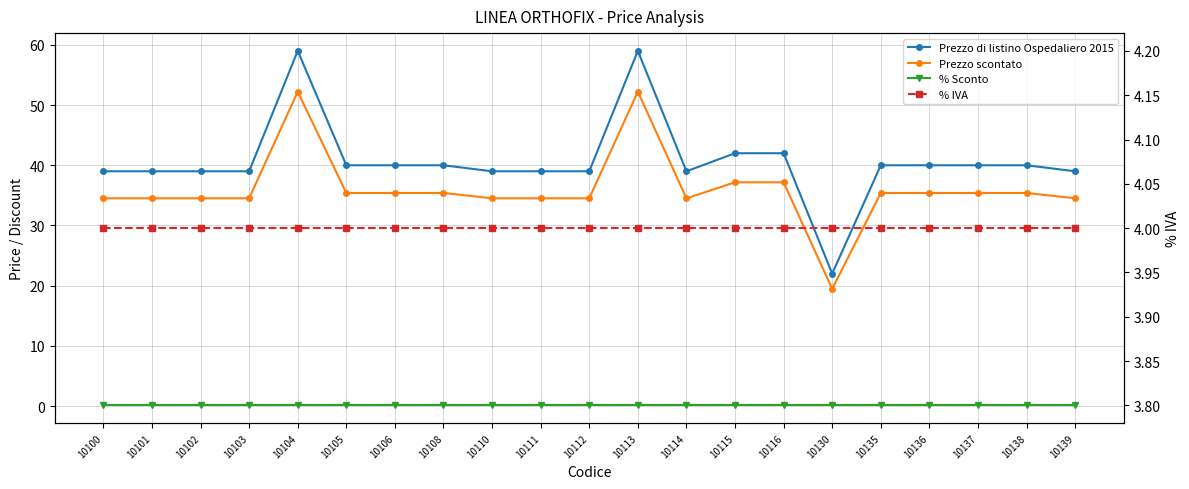

What is the difference between the highest and lowest values at 10136?

39.9